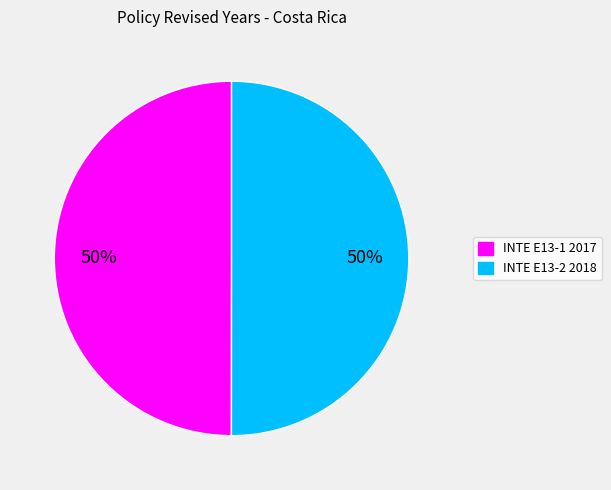

What percentage is the INTE E13-2 2018 slice, to the nearest percent?

50%